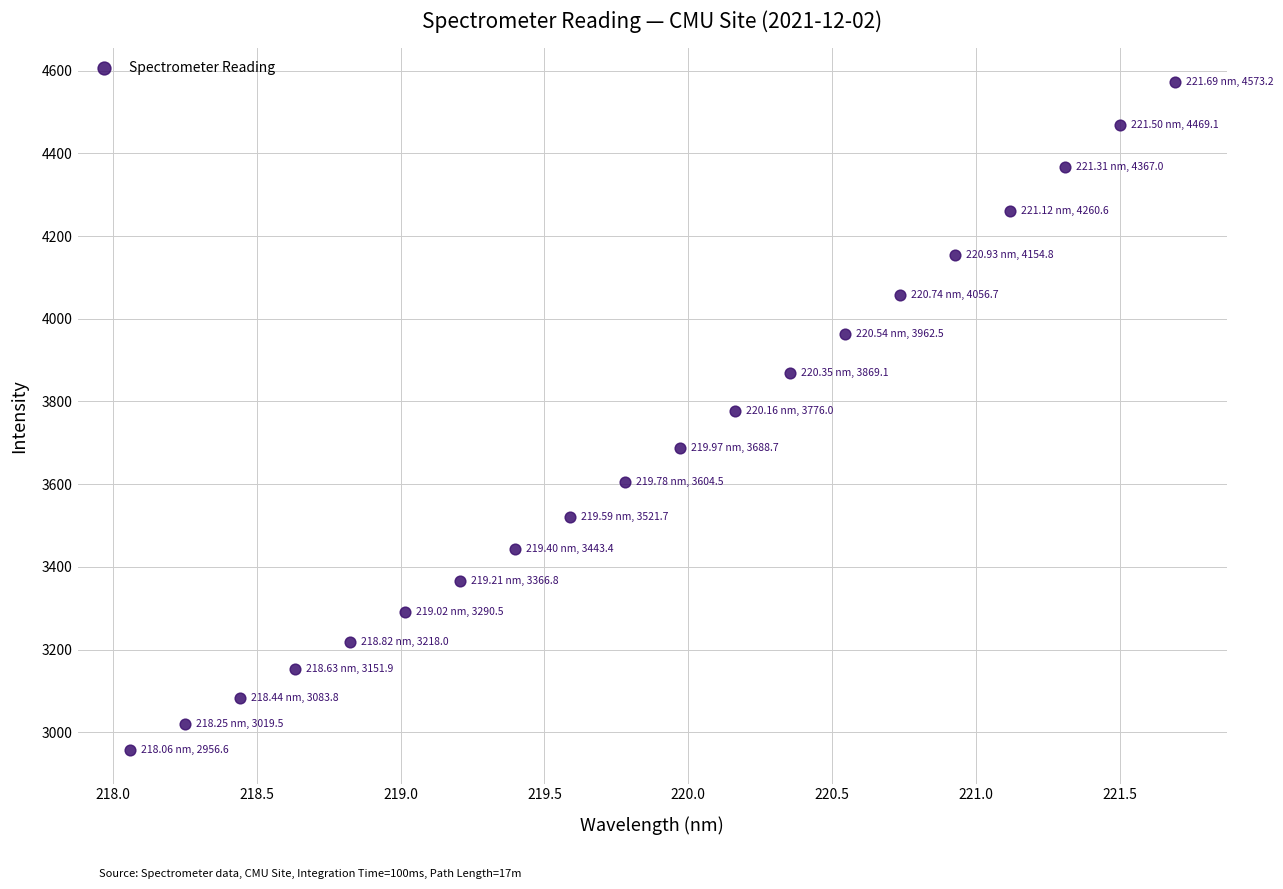

What is the range of X values (max minus min)?

3.6